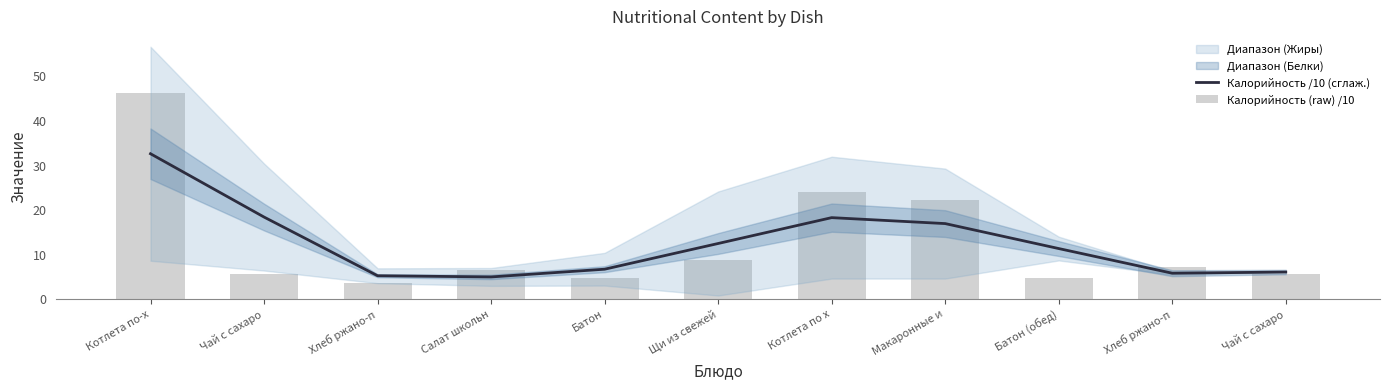

What is the lowest value of the Калорийность /10 (сглаж.) series?

5.0